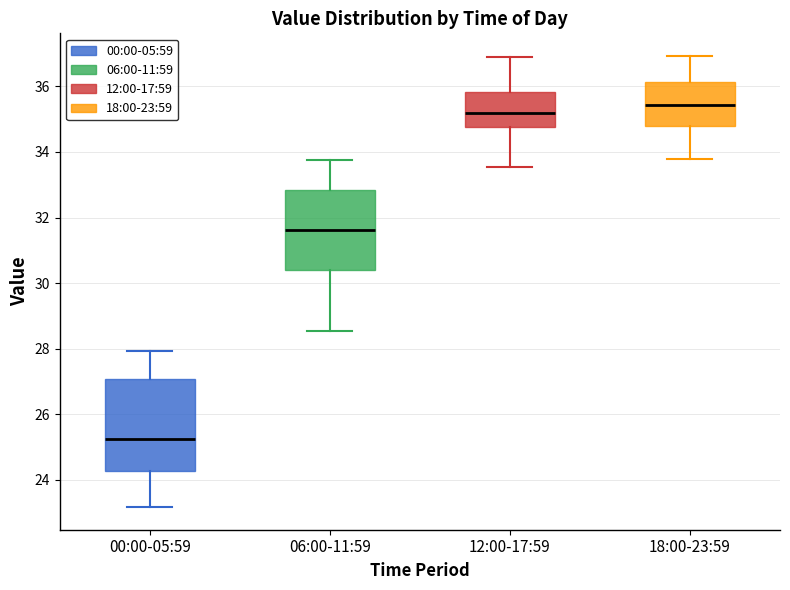

Which box's median line is the lowest?

00:00-05:59